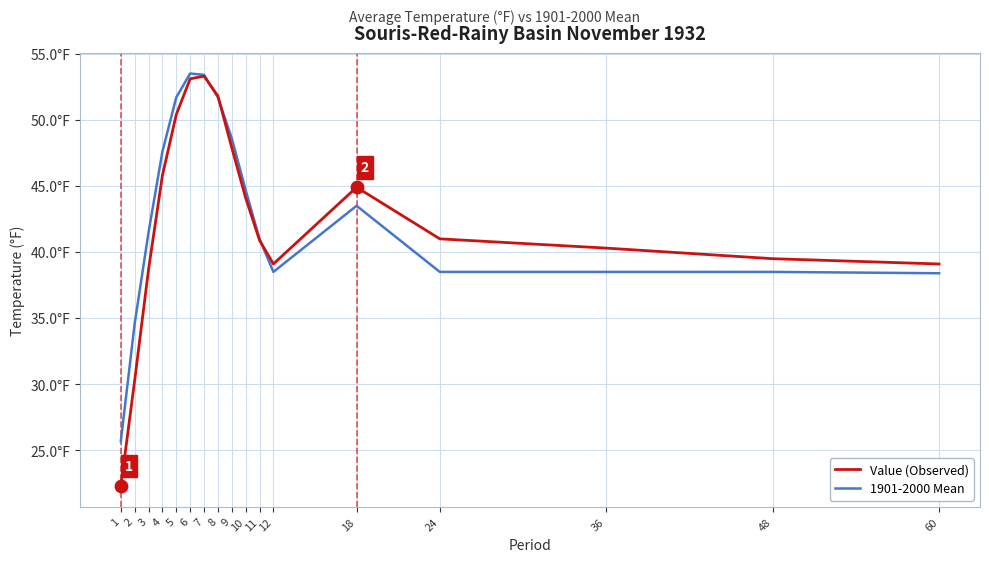

Is the value of Value (Observed) at 48 greater than the value of 1901-2000 Mean at 11?

No